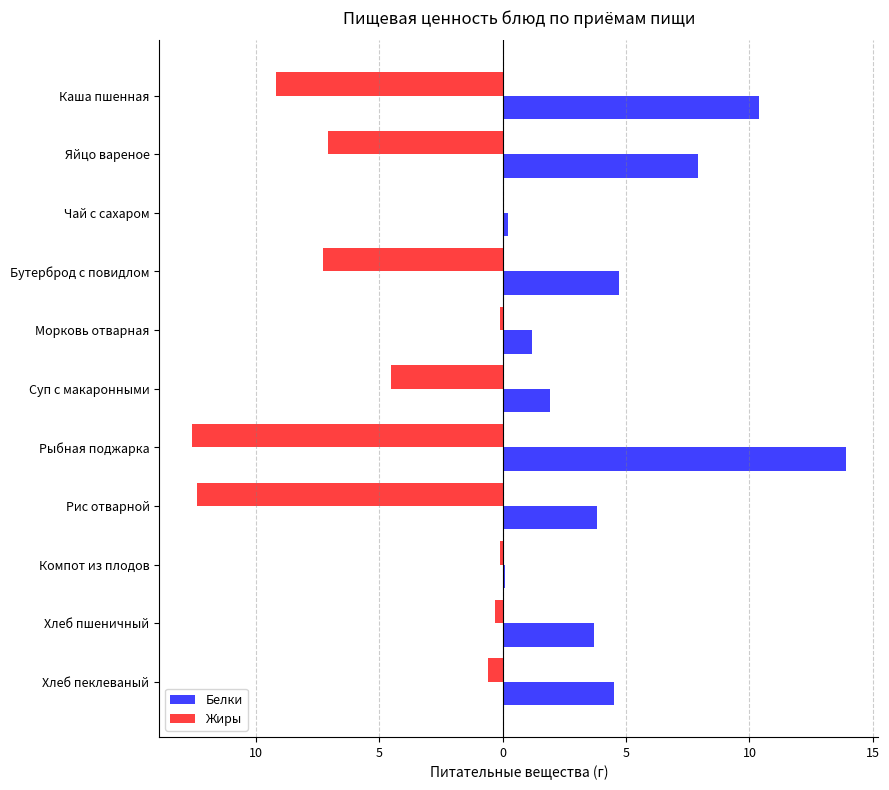

Reading left to right, transcribe all the data shown in this chart.

Белки: 10.4	7.9	0.2	4.7	1.2	1.9	13.9	3.8	0.1	3.7	4.5
Жиры: -9.2	-7.1	0.0	-7.3	-0.1	-4.5	-12.6	-12.4	-0.1	-0.3	-0.6